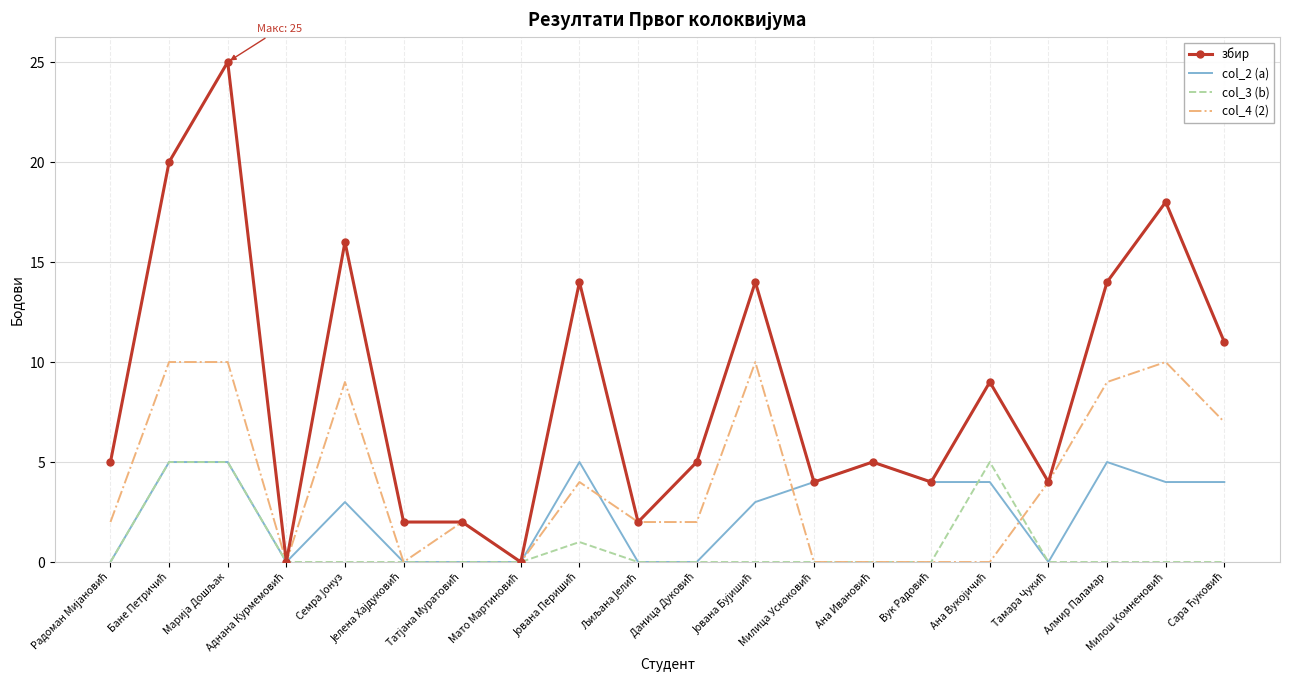

What is the sum of all збир values?

174